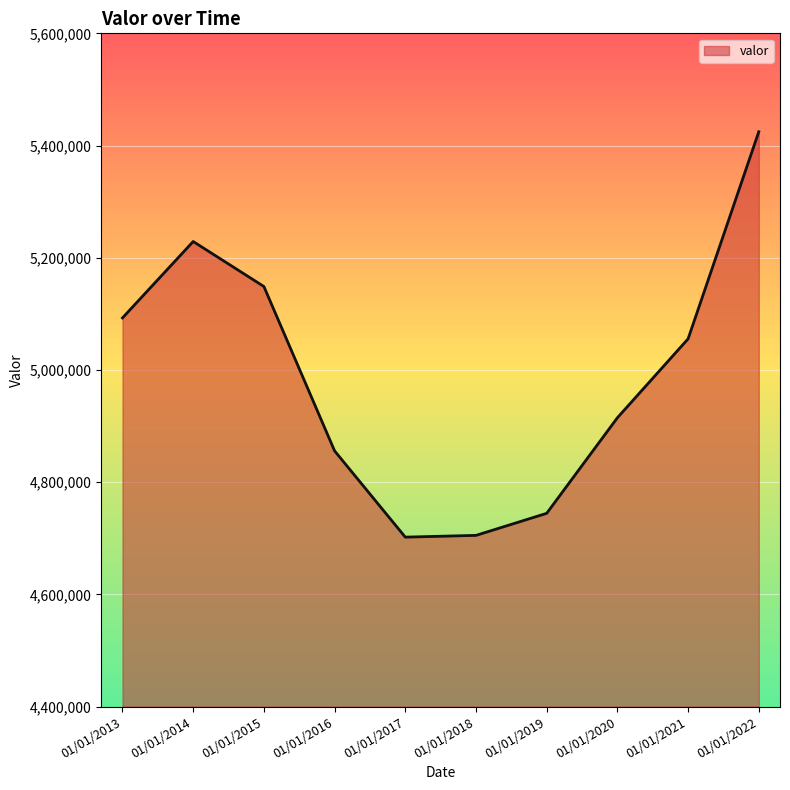

Which category has the highest value across all series?

01/01/2022